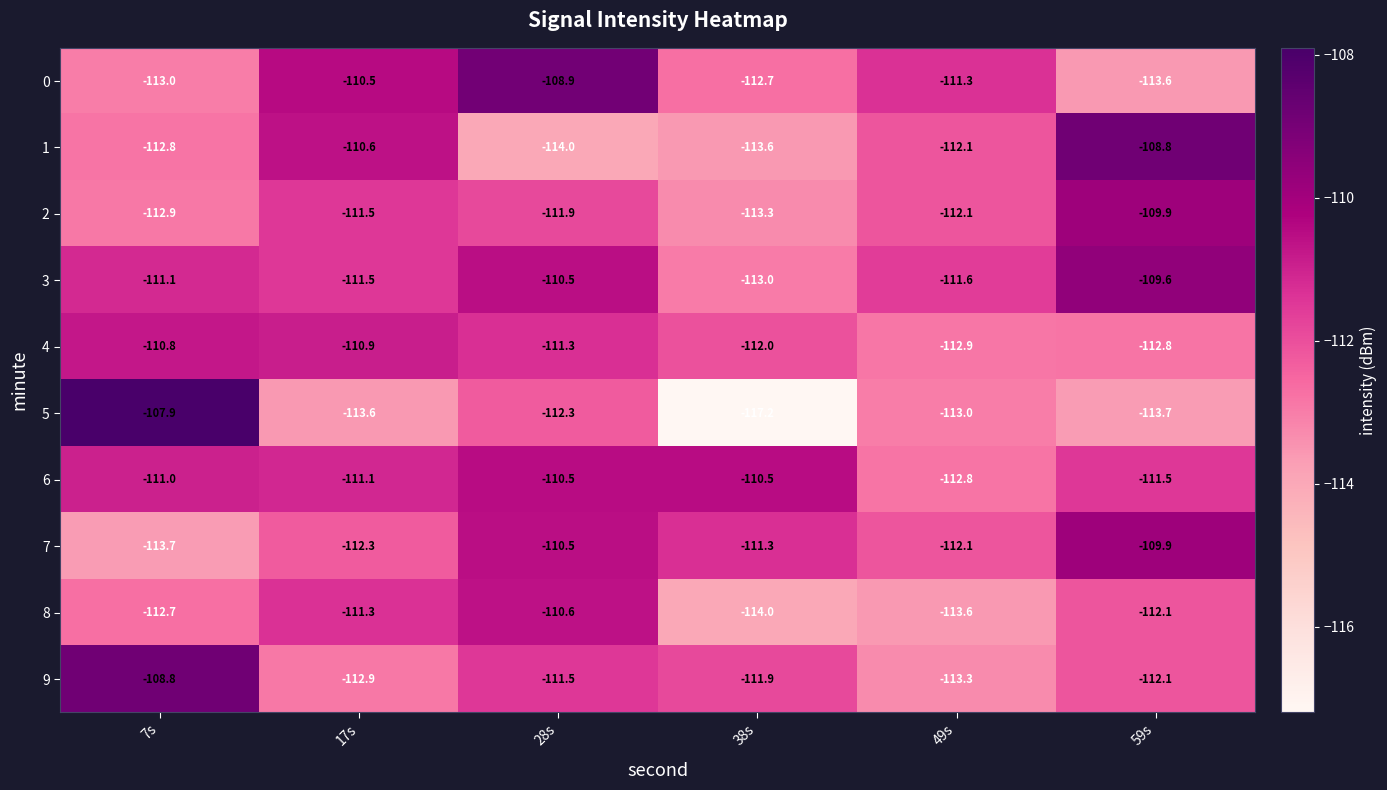

What is the spread (max minus min) of values at 28s?

5.1